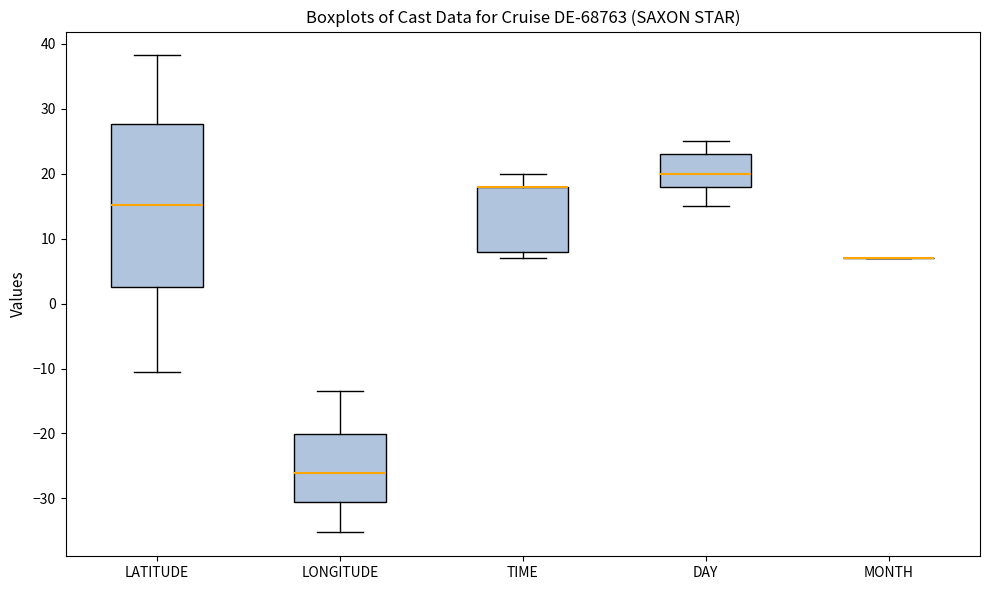

Reading left to right, read every box against the y-axis: the position of its median line, the range the box covers, and the ends of its whiskers. The values are not printed on the chart, so give them approximately, as read against the axis.

LATITUDE: median 15, box 3 to 28, whiskers -11 to 38
LONGITUDE: median -26, box -30 to -20, whiskers -35 to -13
TIME: median 18 (drawn on the box's upper edge), box 8 to 18, whiskers 7 to 20
DAY: median 20, box 18 to 23, whiskers 15 to 25
MONTH: box collapsed to a line at 7, whiskers 7 to 7